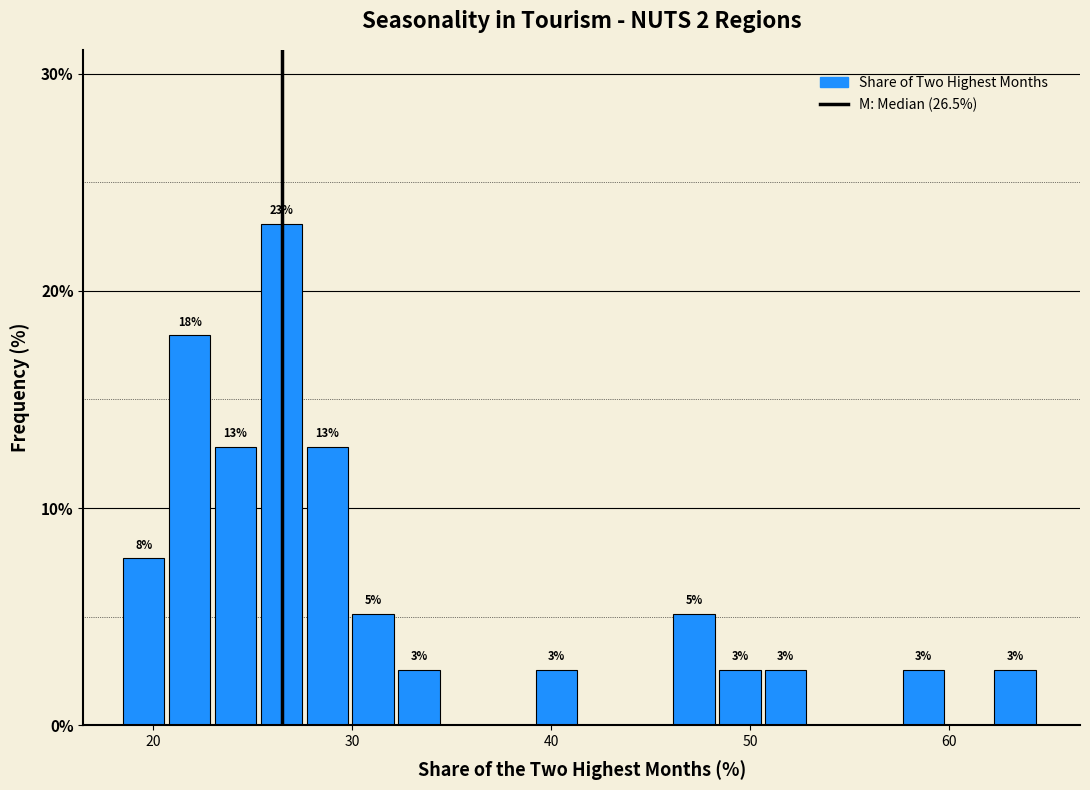

Around what value on the x-axis is the tallest bar? Give the approximate position of its centre, as read against the axis.

26